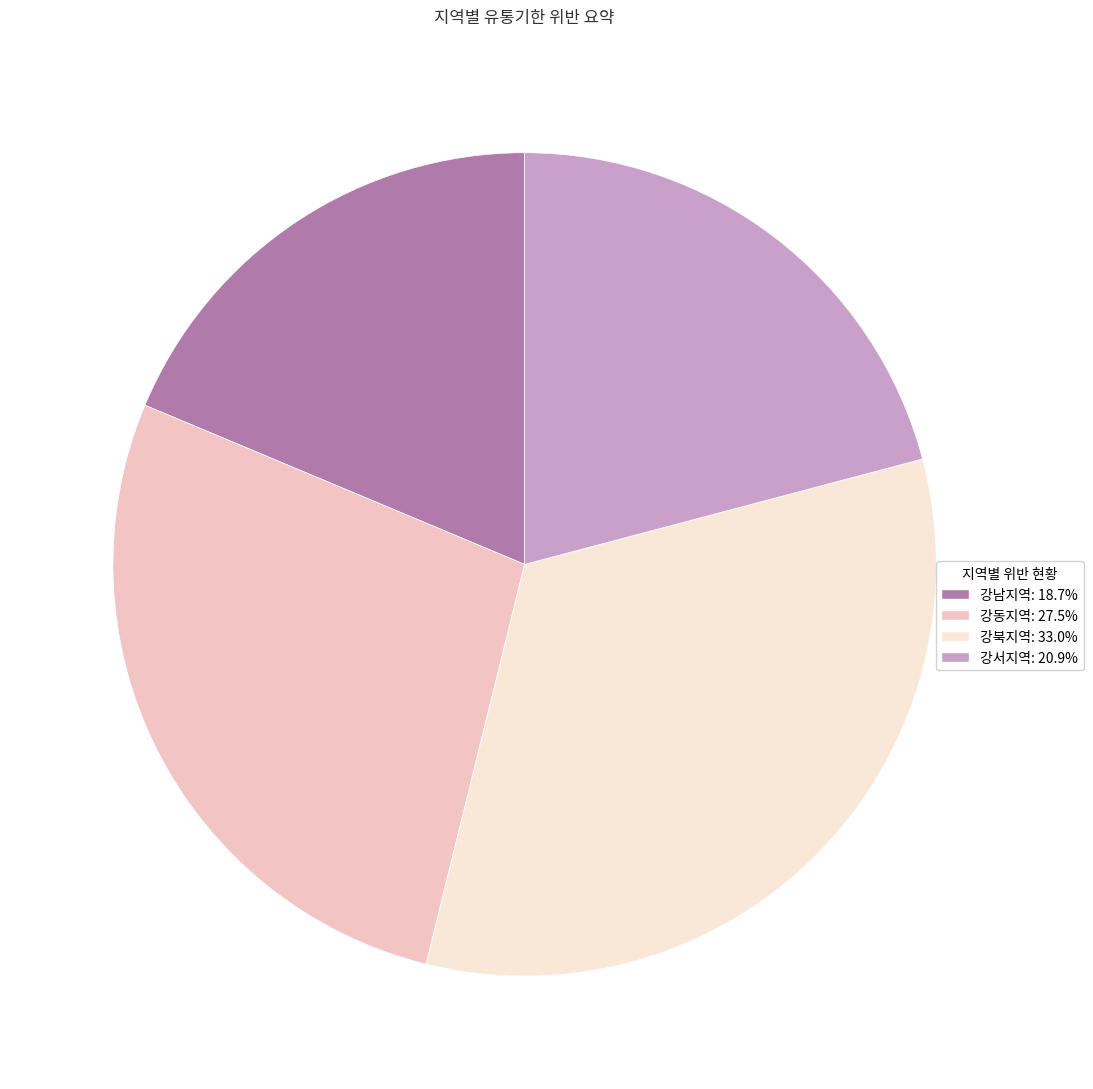

True or false: 강북지역 accounts for 47% of the total.

False